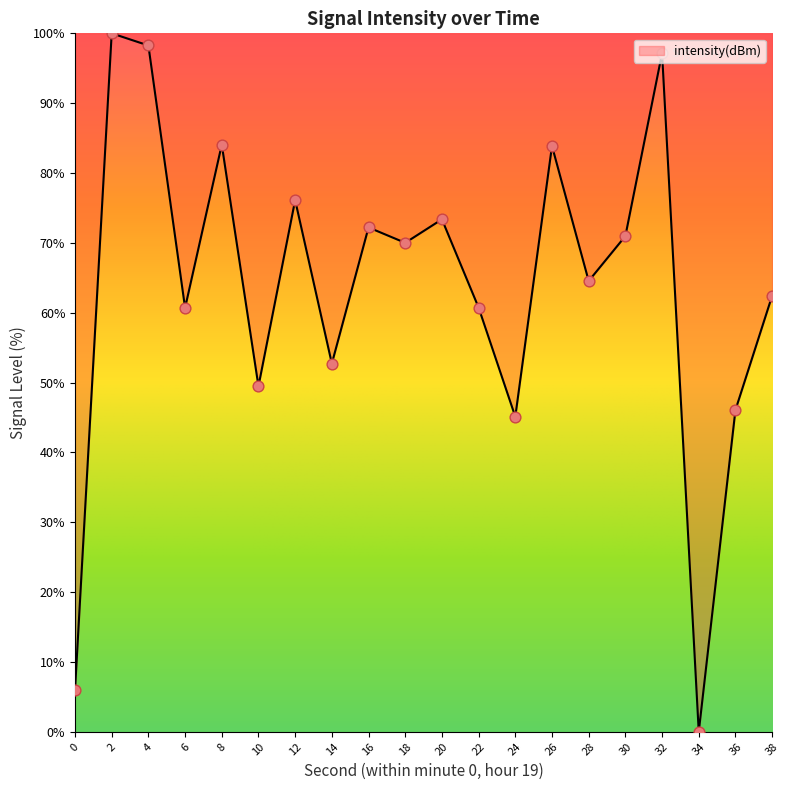

Approximately how many times larger is the value at 32 compared to 8?

1.2